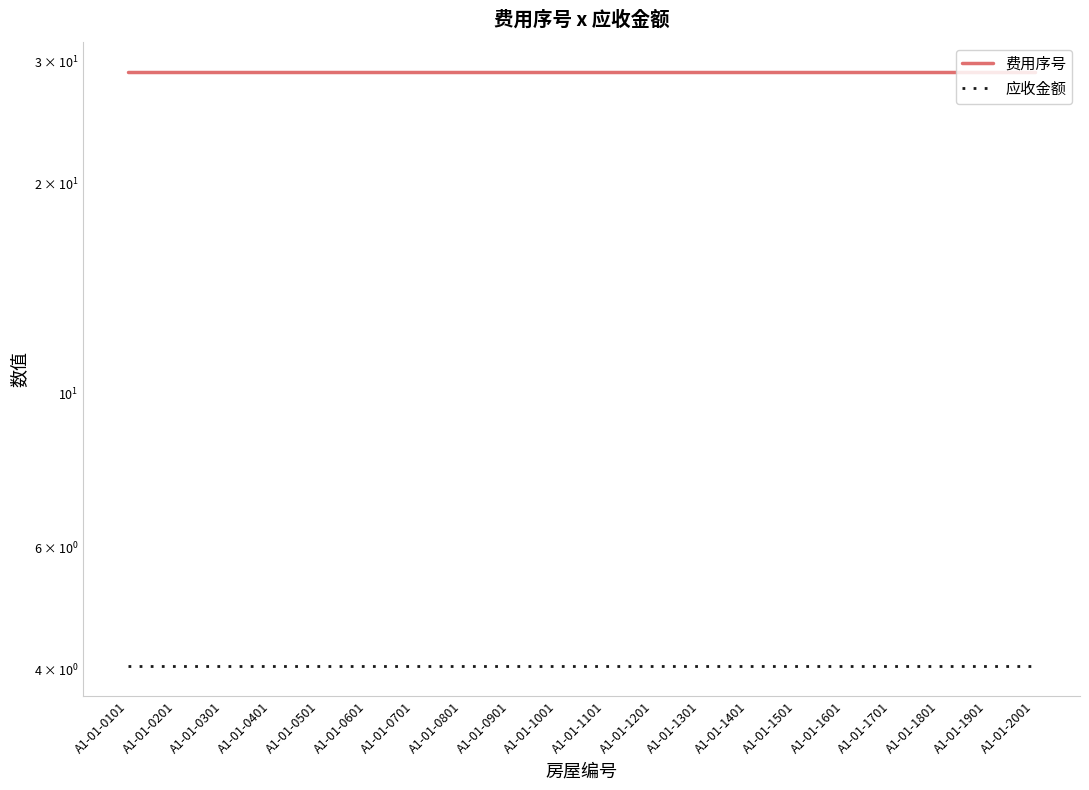

True or false: 应收金额 and 费用序号 intersect in this chart.

False